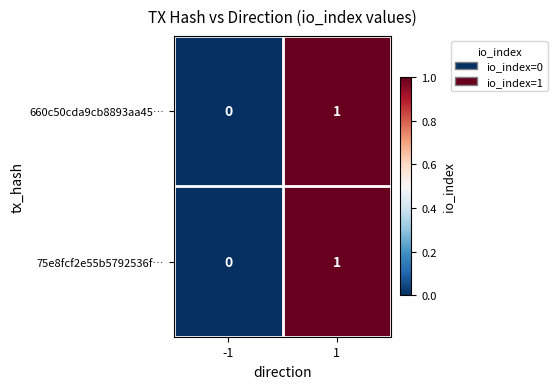

The 660c50cda9cb8893aa45… series shows 0 at -1. True or false?

True